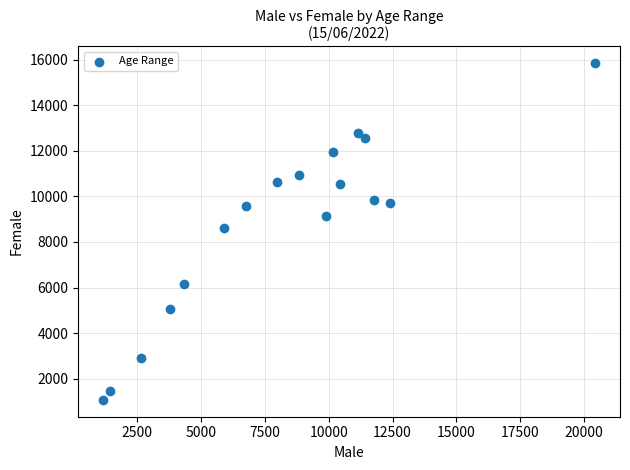

What Y value in the scatter plot is closest to 8455?

8622.0